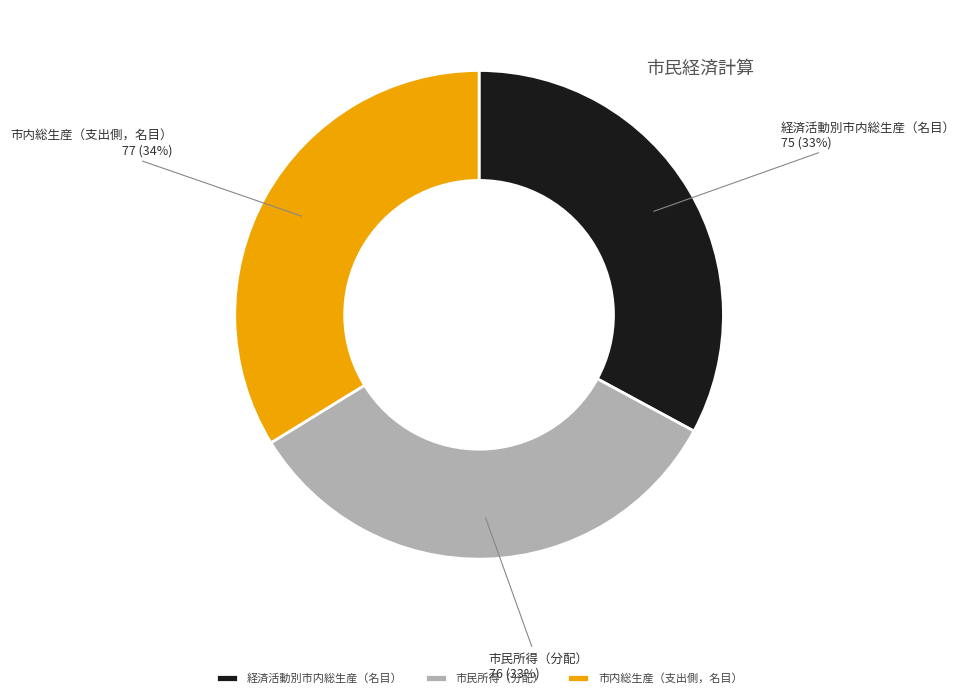

Is the sum of 市民所得（分配） and 市内総生産（支出側，名目） greater than half?

Yes